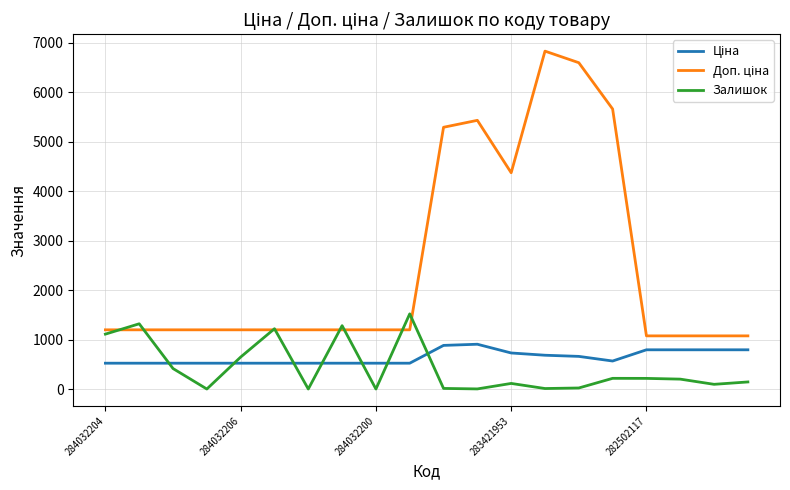

What is the maximum value shown in the chart?

6831.9